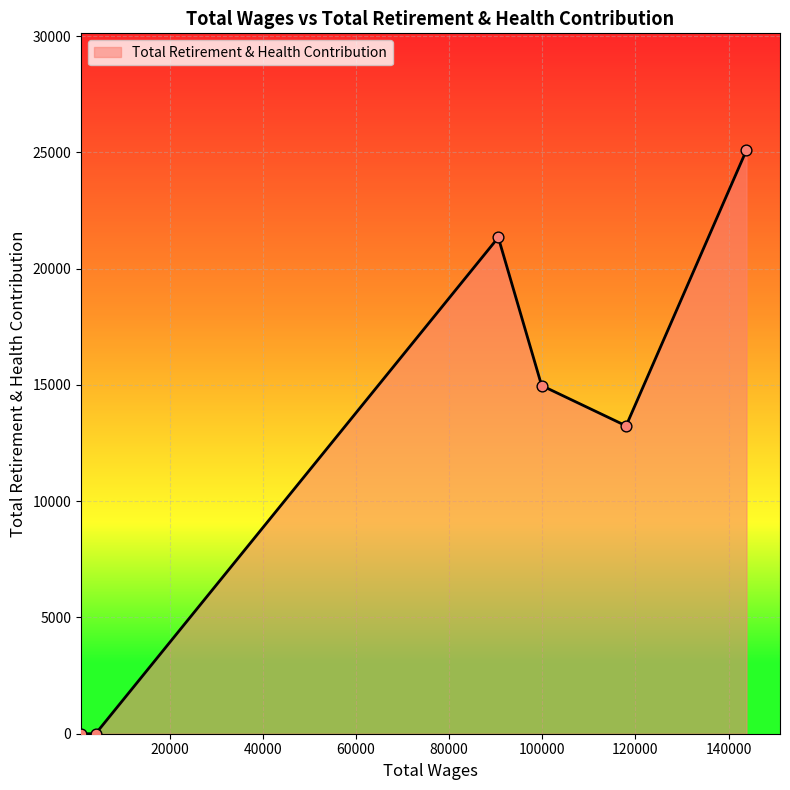

What is the average value?

12442